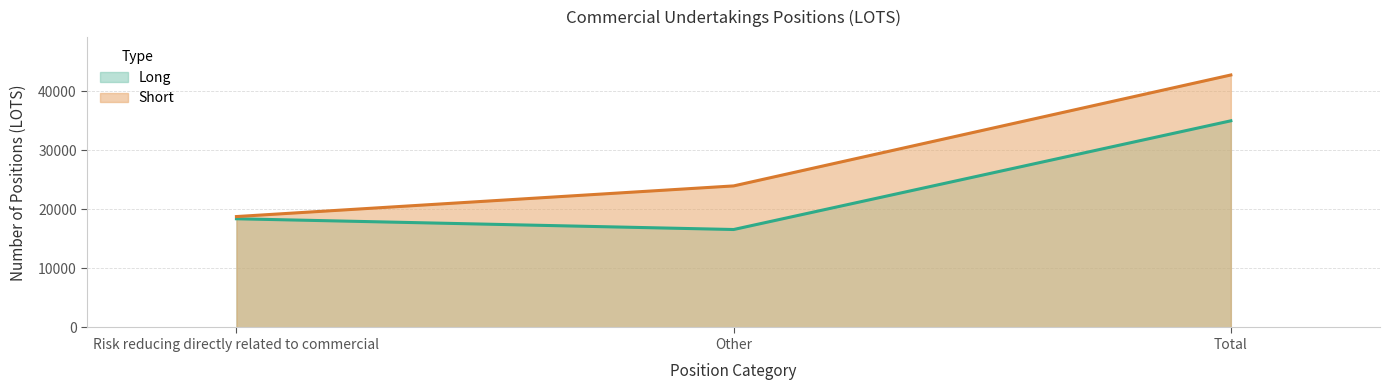

How many categories are shown in the chart?

3